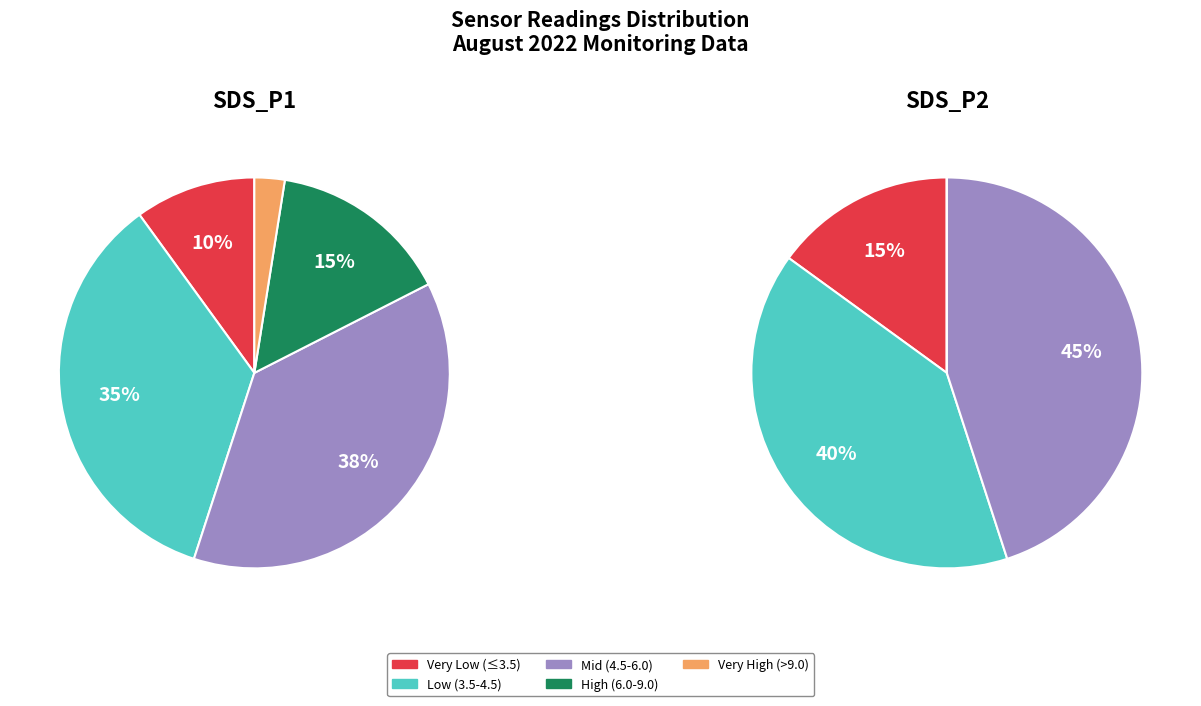

The 32 slice represents 2% of the pie. True or false?

True